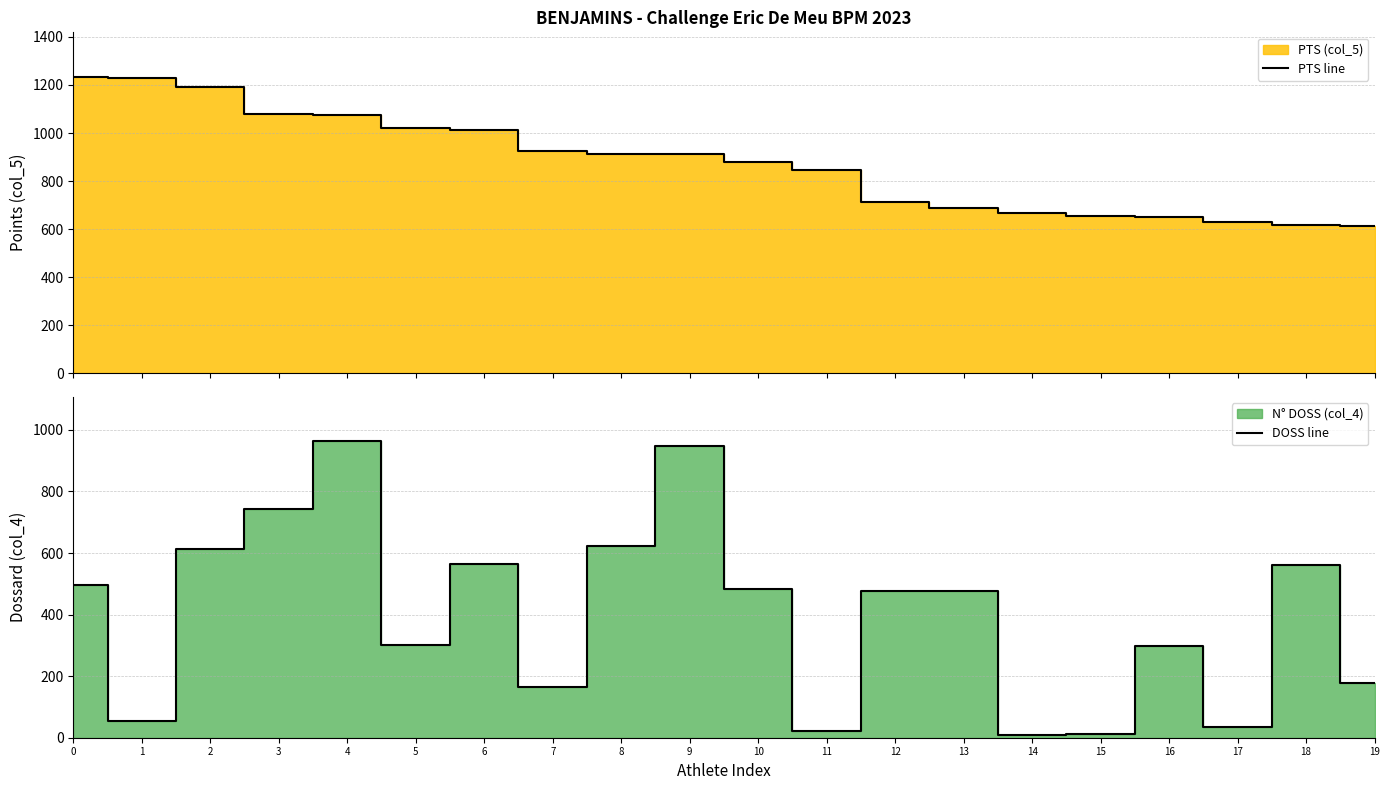

How many values in the PTS line series are below 912?

10